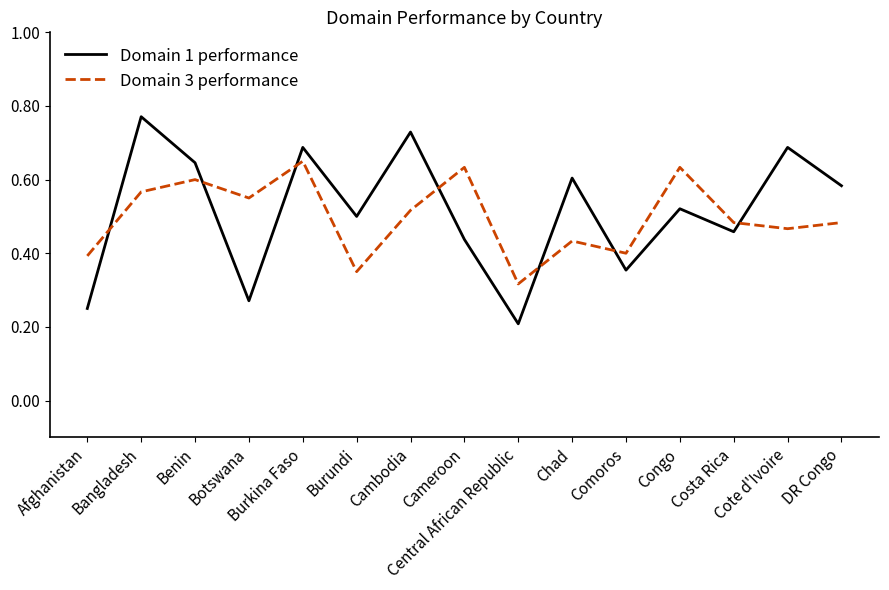

Rank the series by their maximum value, from highest to lowest.

Domain 1 performance, Domain 3 performance